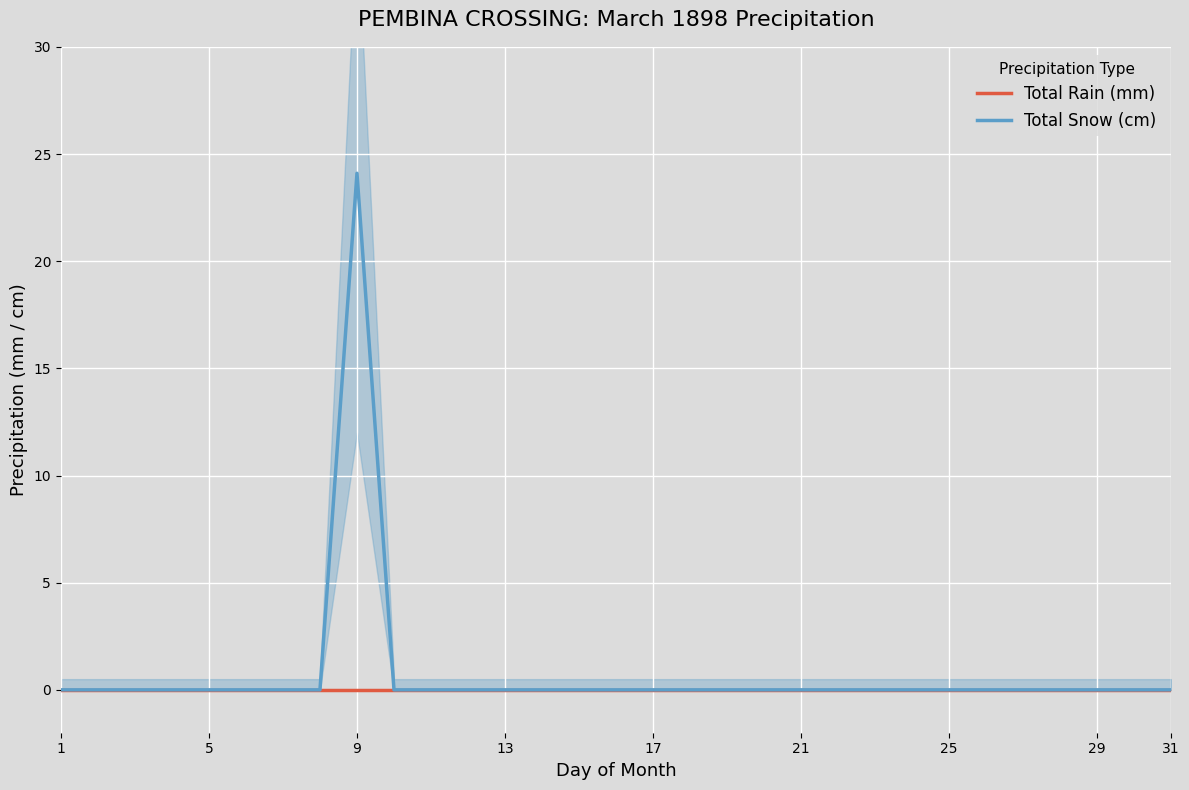

Reading left to right, extract all data points from this chart.

Total Rain (mm): 0.0	0.0	0.0	0.0	0.0	0.0	0.0	0.0	0.0	0.0	0.0	0.0	0.0	0.0	0.0	0.0	0.0	0.0	0.0	0.0	0.0	0.0	0.0	0.0	0.0	0.0	0.0	0.0	0.0	0.0	0.0
Total Snow (cm): 0.0	0.0	0.0	0.0	0.0	0.0	0.0	0.0	24.1	0.0	0.0	0.0	0.0	0.0	0.0	0.0	0.0	0.0	0.0	0.0	0.0	0.0	0.0	0.0	0.0	0.0	0.0	0.0	0.0	0.0	0.0